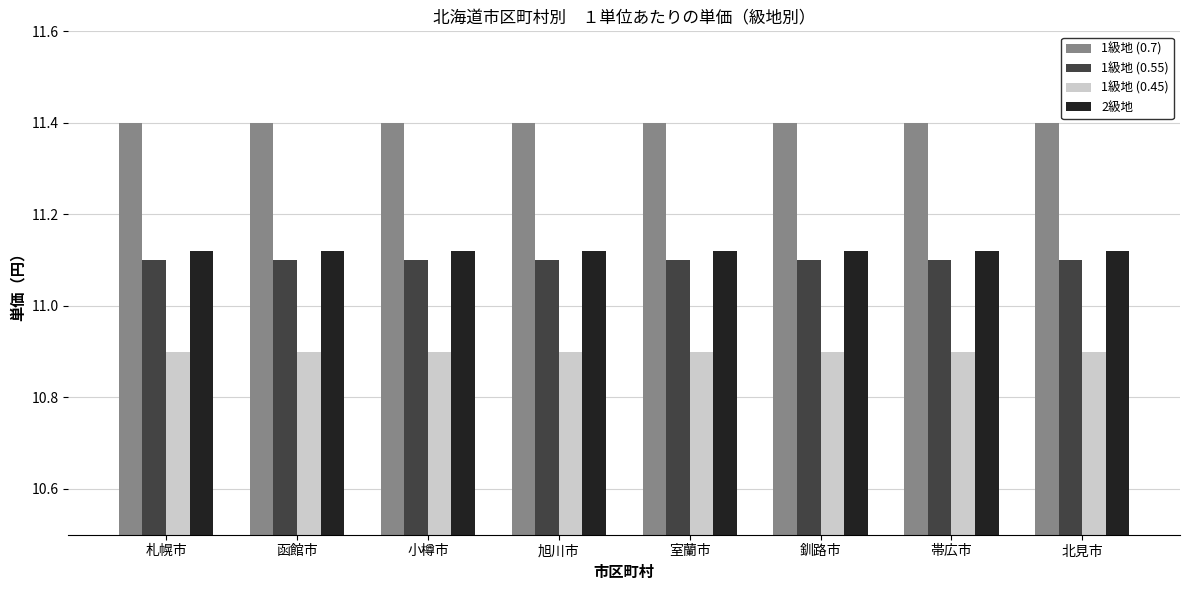

How many groups of bars are there?

8